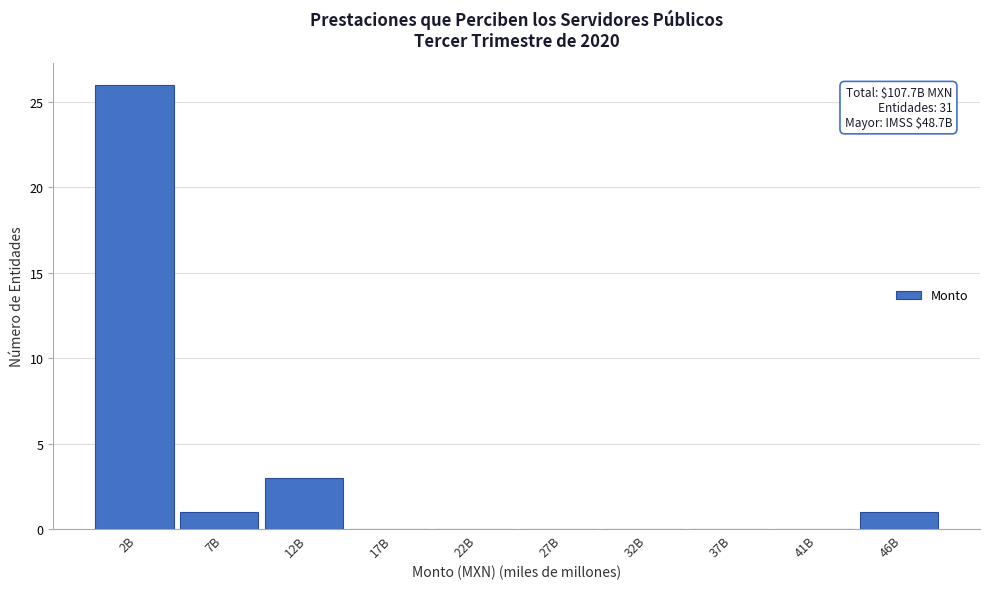

Reading left to right, what are all the values shown in this chart?

2B=26	7B=1	12B=3	17B=0	22B=0	27B=0	32B=0	37B=0	41B=0	46B=1